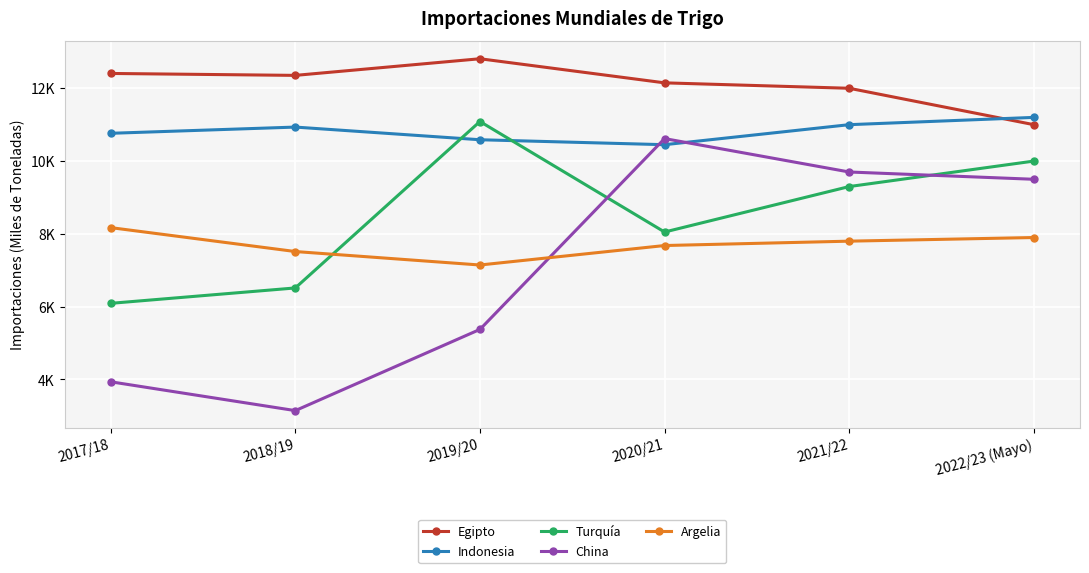

What are all the series names shown in the legend?

Egipto, Indonesia, Turquía, China, Argelia